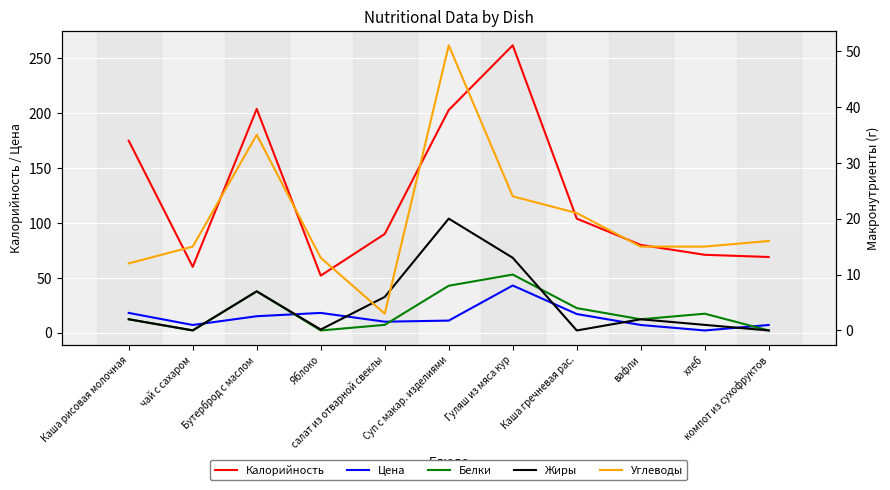

Reading left to right, transcribe all the data shown in this chart.

Калорийность: Каша рисовая молочная=175.0	чай с сахаром=60.0	Бутерброд с маслом=204.0	Яблоко=52.0	салат из отварной свеклы=90.0	Суп с макар. изделиями=203.0	Гуляш из мяса кур=262.0	Каша гречневая рас.=104.0	вафли=80.0	хлеб=71.0	компот из сухофруктов=69.0
Цена: Каша рисовая молочная=18.0	чай с сахаром=7.0	Бутерброд с маслом=15.0	Яблоко=18.0	салат из отварной свеклы=10.0	Суп с макар. изделиями=11.0	Гуляш из мяса кур=43.0	Каша гречневая рас.=17.0	вафли=7.0	хлеб=2.0	компот из сухофруктов=7.0
Белки: Каша рисовая молочная=2.0	чай с сахаром=0.0	Бутерброд с маслом=7.0	Яблоко=0.0	салат из отварной свеклы=1.0	Суп с макар. изделиями=8.0	Гуляш из мяса кур=10.0	Каша гречневая рас.=4.0	вафли=2.0	хлеб=3.0	компот из сухофруктов=0.0
Жиры: Каша рисовая молочная=2.0	чай с сахаром=0.0	Бутерброд с маслом=7.0	Яблоко=0.2	салат из отварной свеклы=6.0	Суп с макар. изделиями=20.0	Гуляш из мяса кур=13.0	Каша гречневая рас.=0.0	вафли=2.0	хлеб=1.0	компот из сухофруктов=0.0
Углеводы: Каша рисовая молочная=12.0	чай с сахаром=15.0	Бутерброд с маслом=35.0	Яблоко=13.0	салат из отварной свеклы=3.0	Суп с макар. изделиями=51.0	Гуляш из мяса кур=24.0	Каша гречневая рас.=21.0	вафли=15.0	хлеб=15.0	компот из сухофруктов=16.0